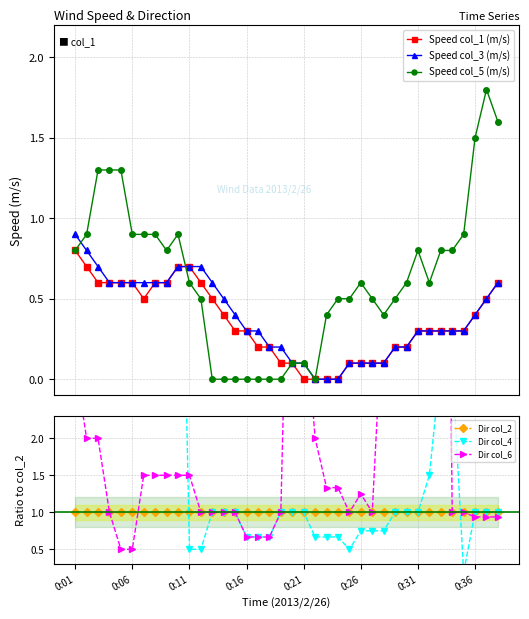

True or false: Speed col_5 (m/s) has more than 1 points higher than both neighbors.

True